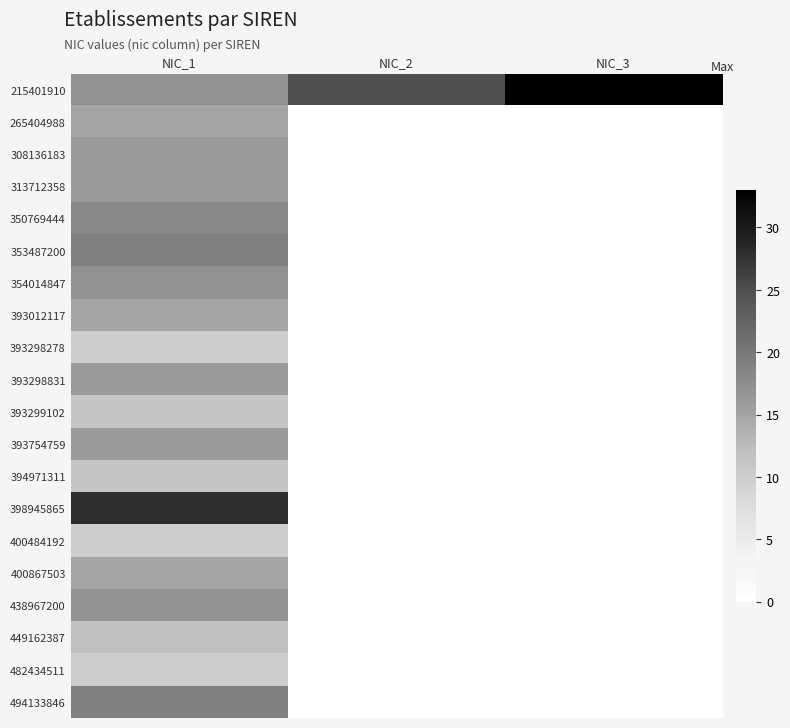

Which category has the highest value across all series?

NIC_3